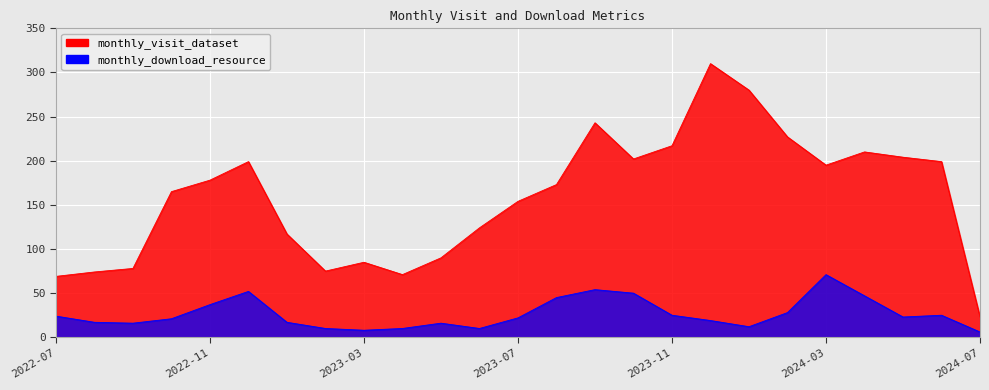

Rank the series by their maximum value, from highest to lowest.

monthly_visit_dataset, monthly_download_resource